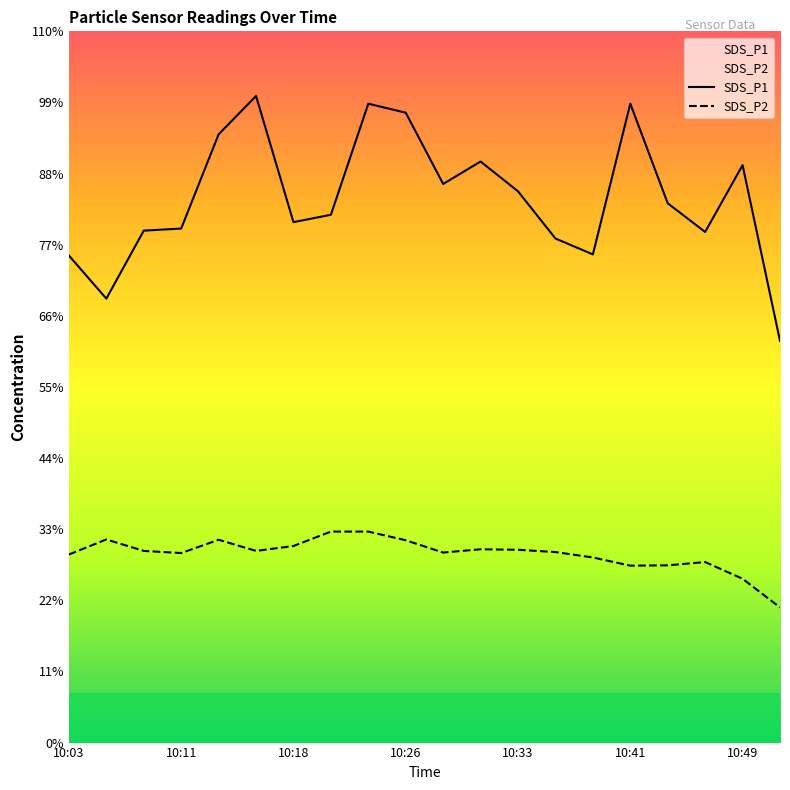

Which category has the lowest value across all series?

10:51